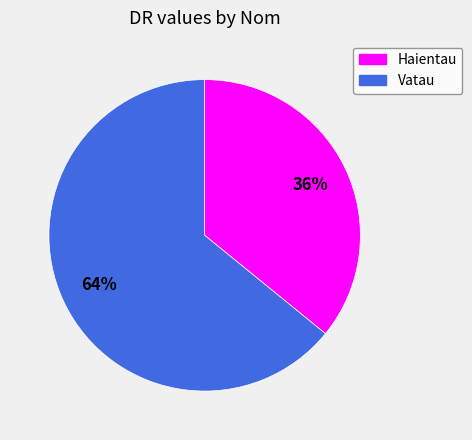

To the nearest percent, what percentage of the pie is Vatau?

64%